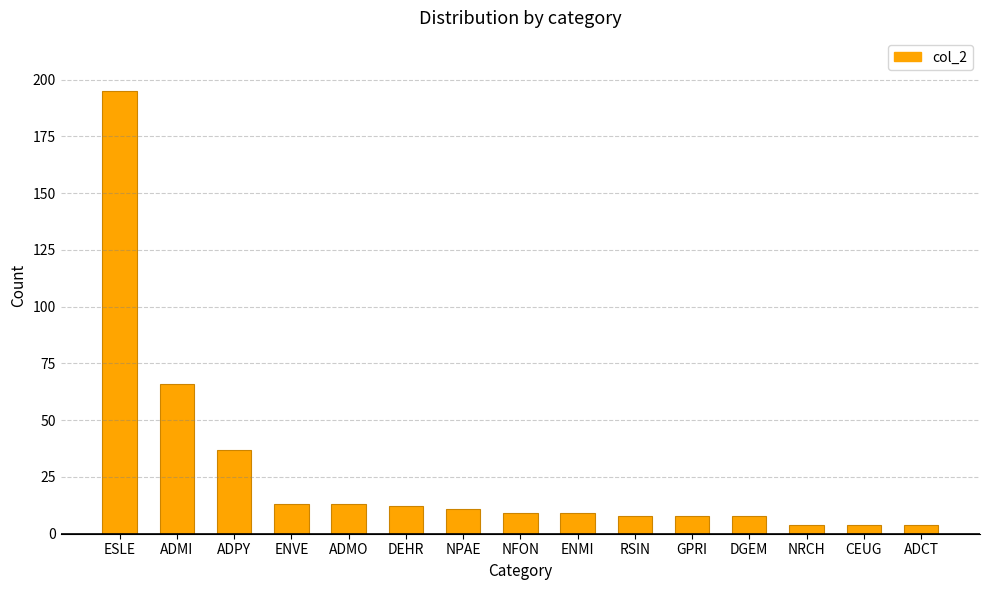

What is the label of the 2nd bar from the right?

CEUG